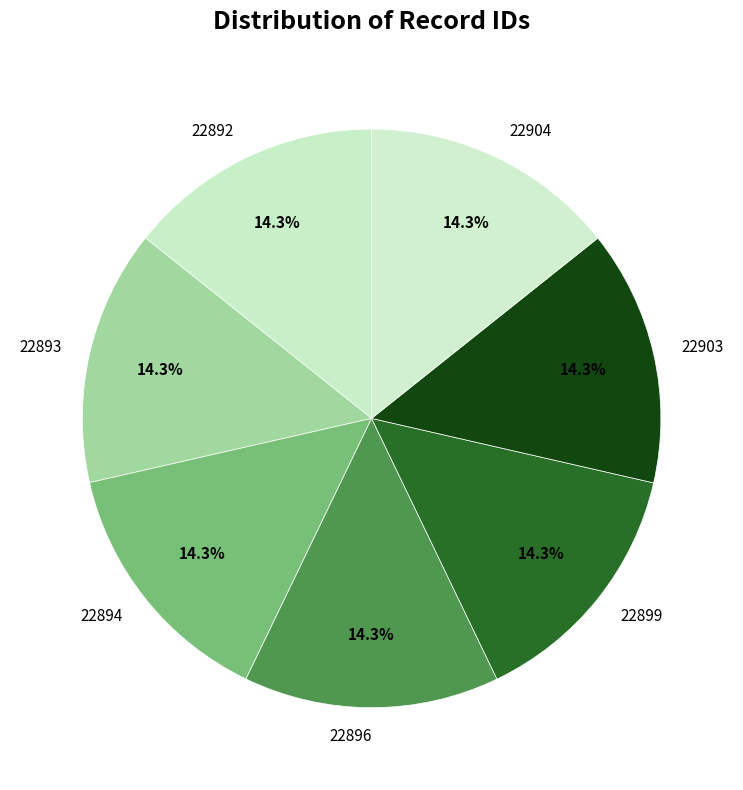

What is the total percentage of 22894 and 22904?

28.6%